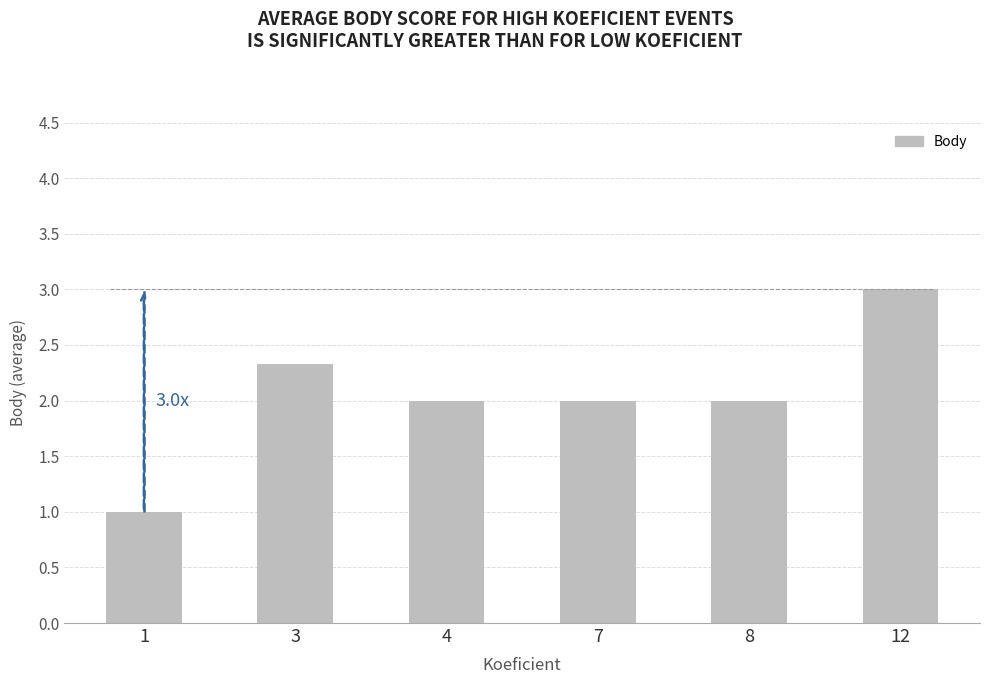

What is the approximate value at 7?

2.0